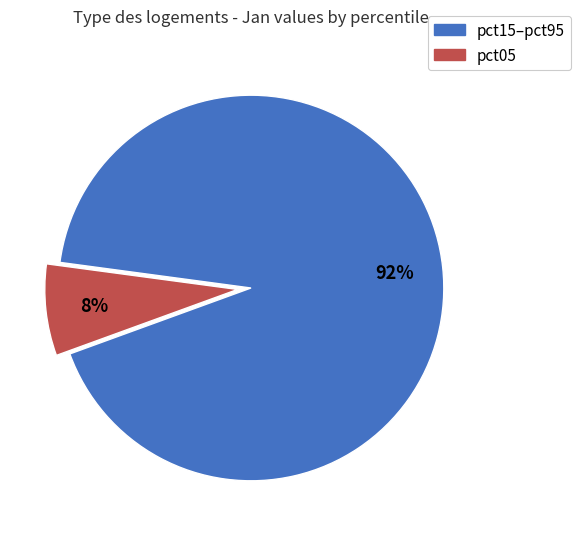

To the nearest percent, what is the average slice percentage?

50%